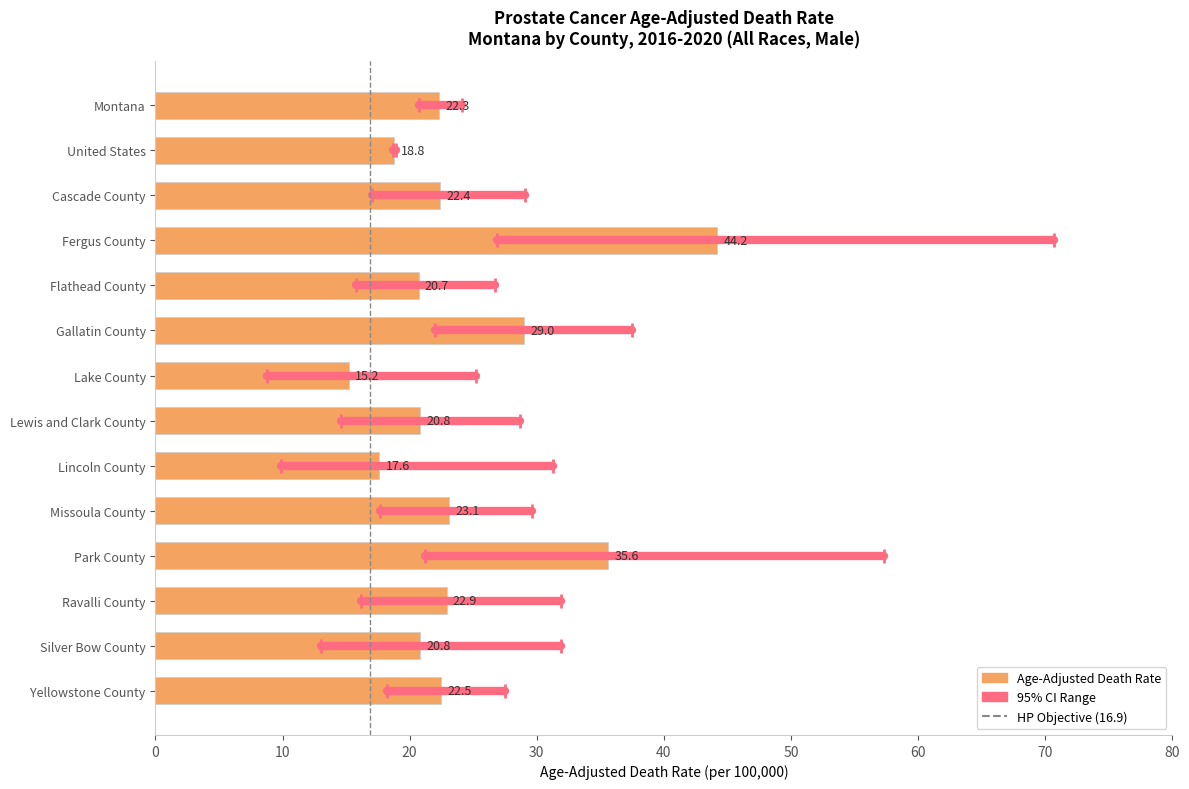

What position from the top is Lewis and Clark County?

8